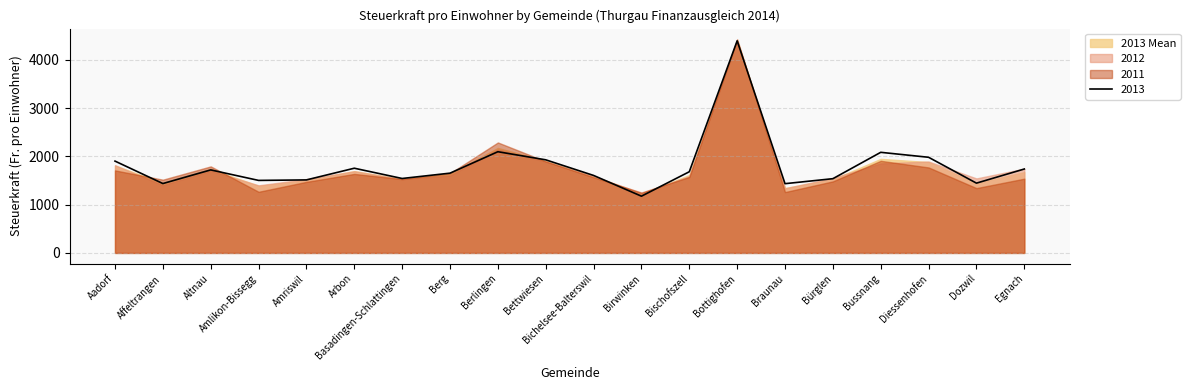

What is the maximum value for 2013?

4393.4